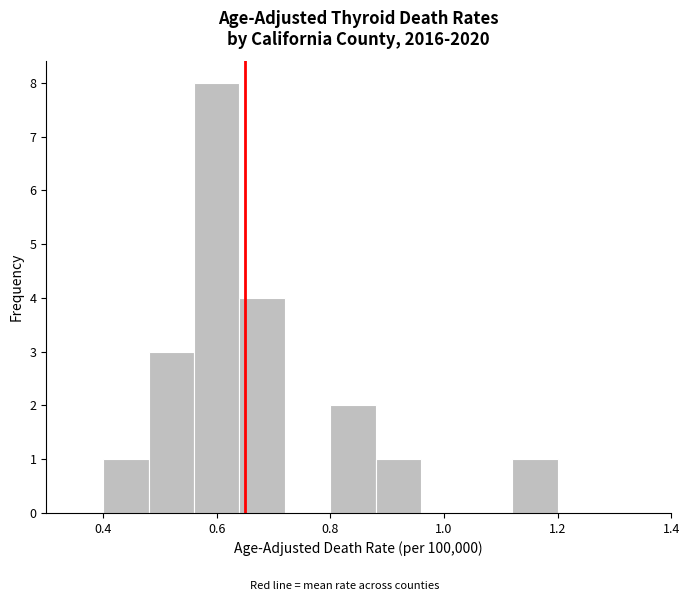

Reading left to right, transcribe this chart: for each bar, give the range it covers on the x-axis and its height. The values are not printed on the chart, so give them approximately, as read against the axis.

0.40 to 0.48: 1
0.48 to 0.56: 3
0.56 to 0.64: 8
0.64 to 0.72: 4
0.72 to 0.80: 0
0.80 to 0.88: 2
0.88 to 0.96: 1
0.96 to 1.04: 0
1.04 to 1.12: 0
1.12 to 1.20: 1